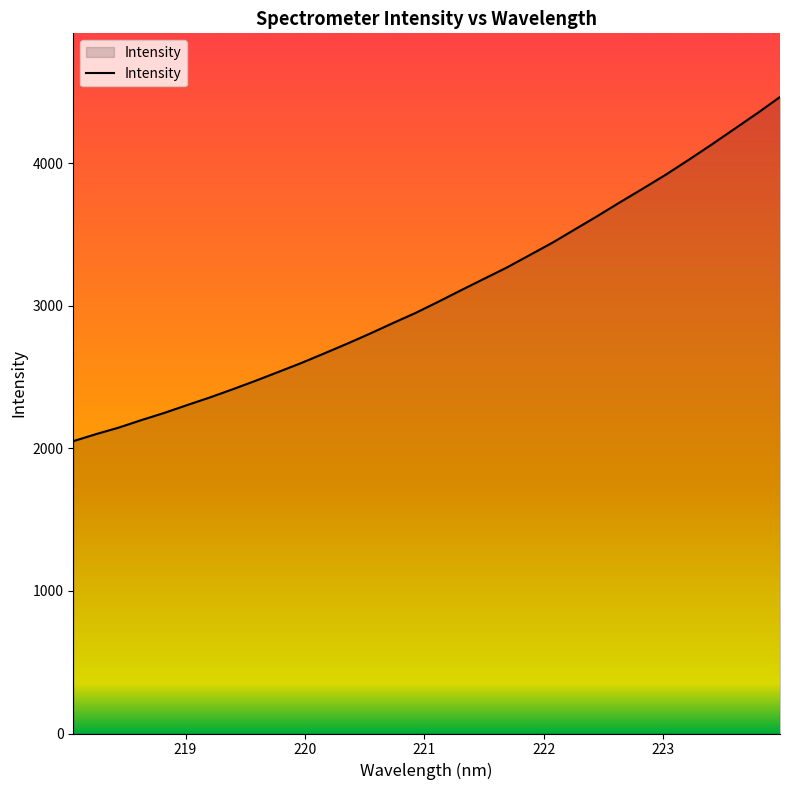

What is the minimum value shown in the chart?

2051.3